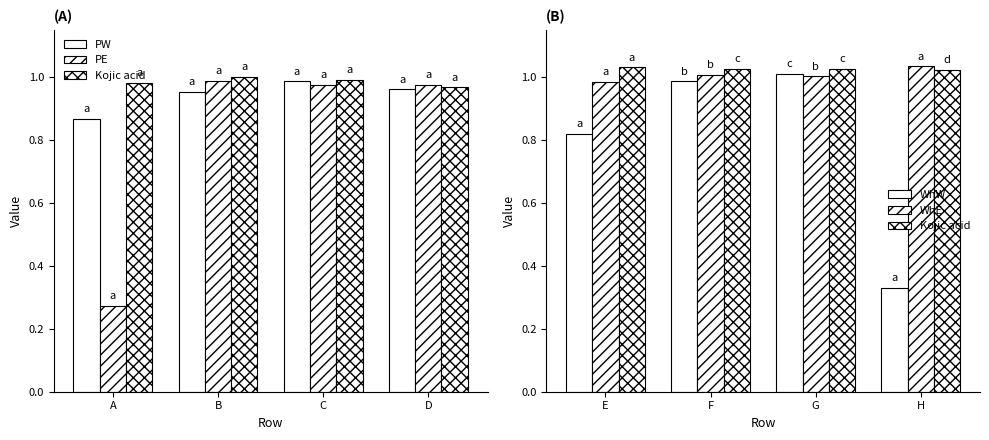

What is the sum of the PW values at D and A?

1.8